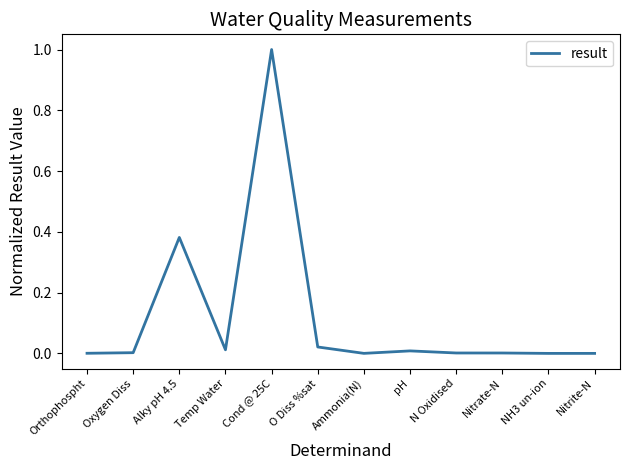

Which label corresponds to the largest value in the chart?

Cond @ 25C